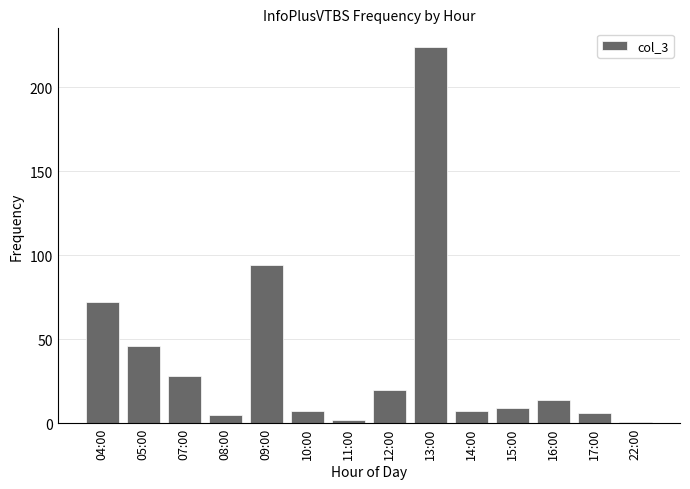

Are the bars horizontal?

No